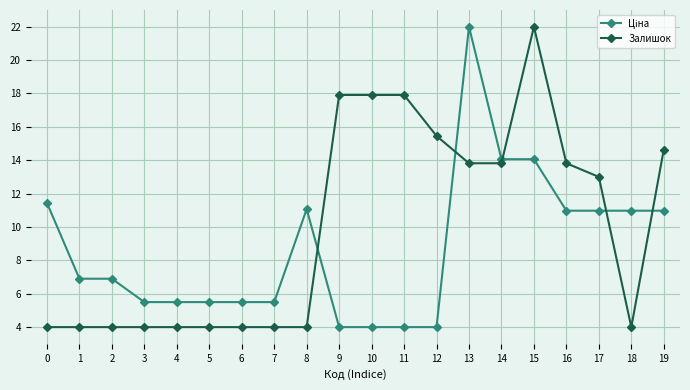

True or false: Залишок has a value of 17.9 at 9.

True